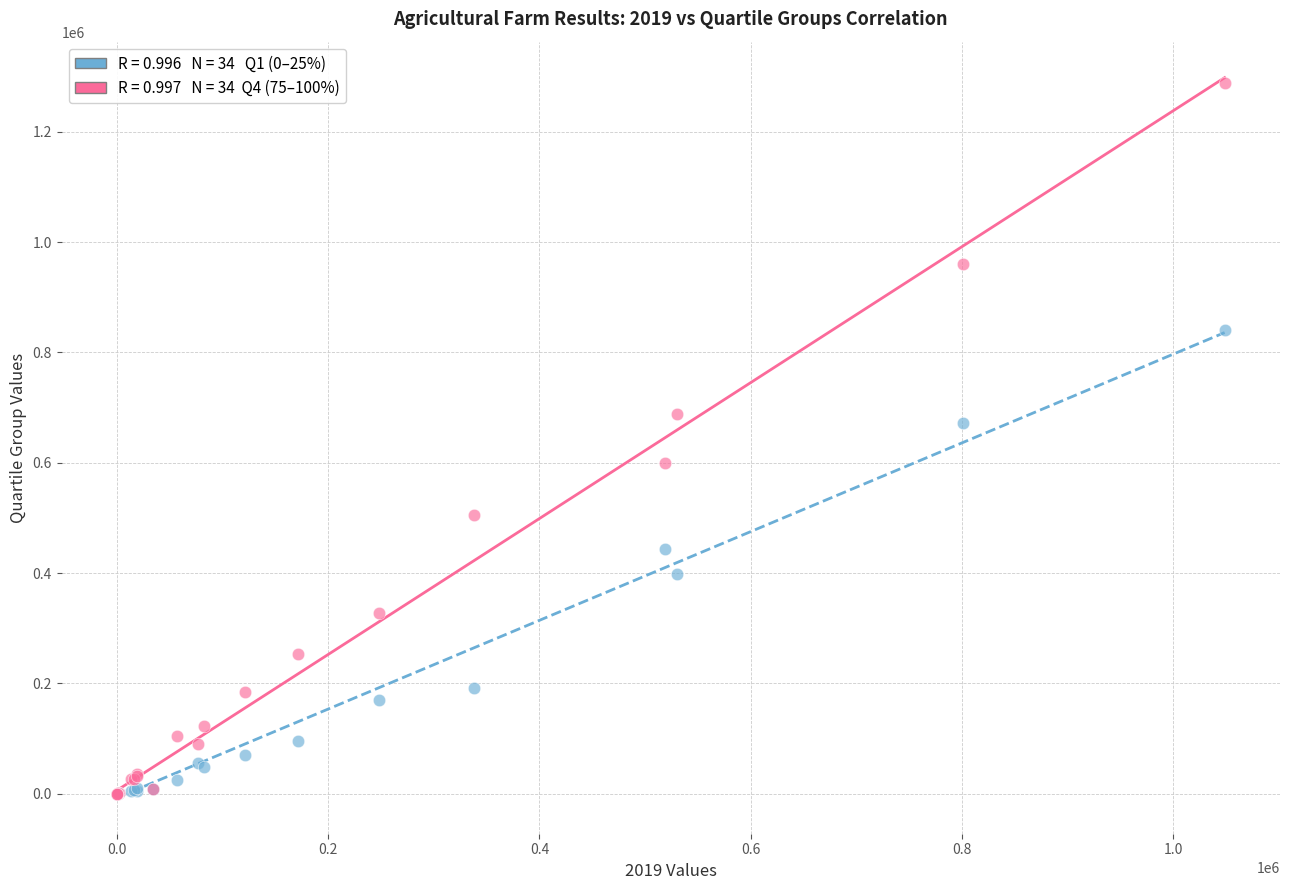

Across all series, what Y value is closest to 644618?

672025.0